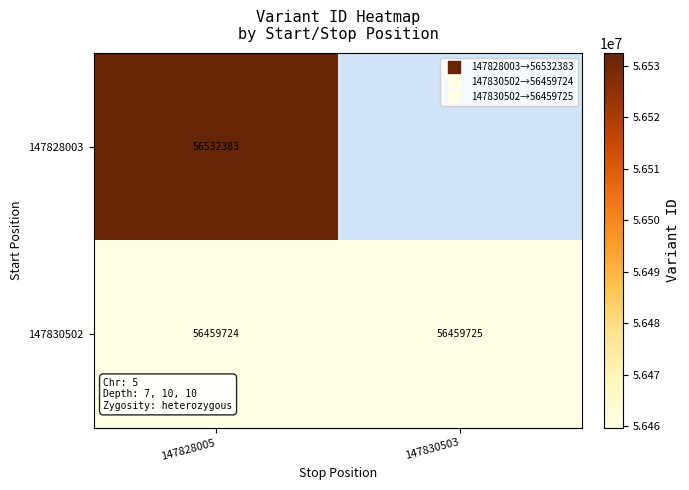

True or false: 147830502 has a value of 25338965.4 at 147828005.

False